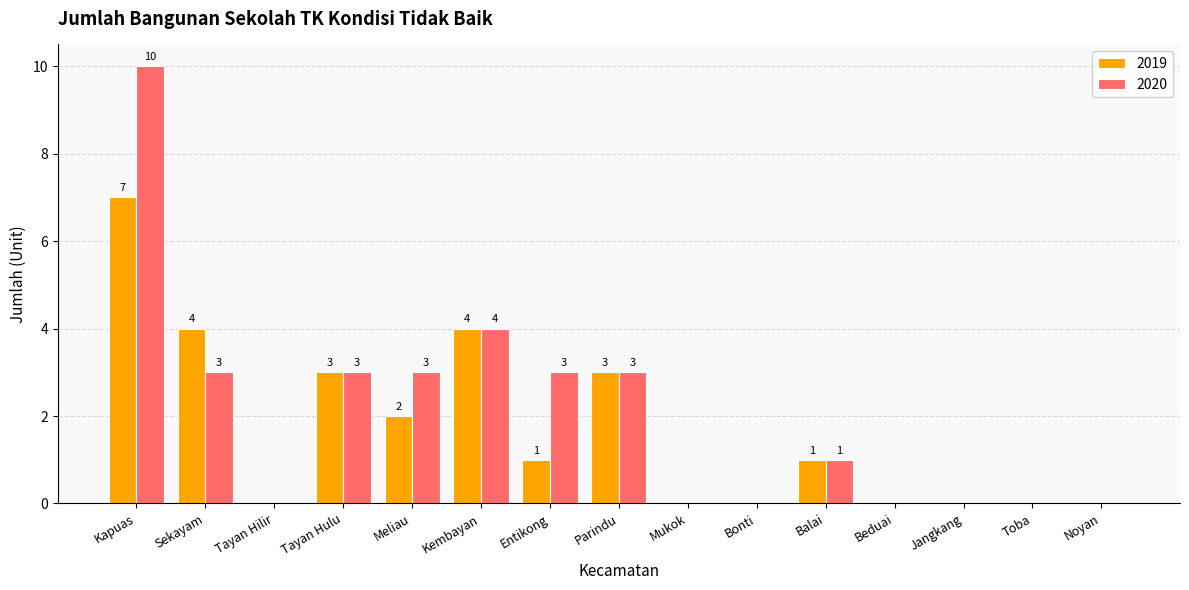

Which label corresponds to the largest value in the chart?

Kapuas